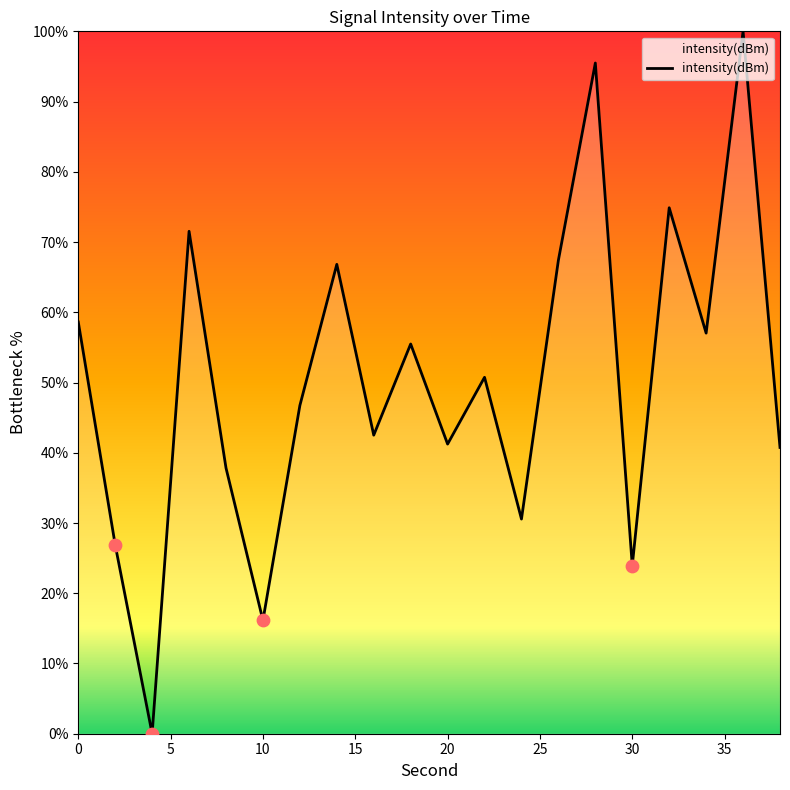

What is the maximum value shown in the chart?

100.0